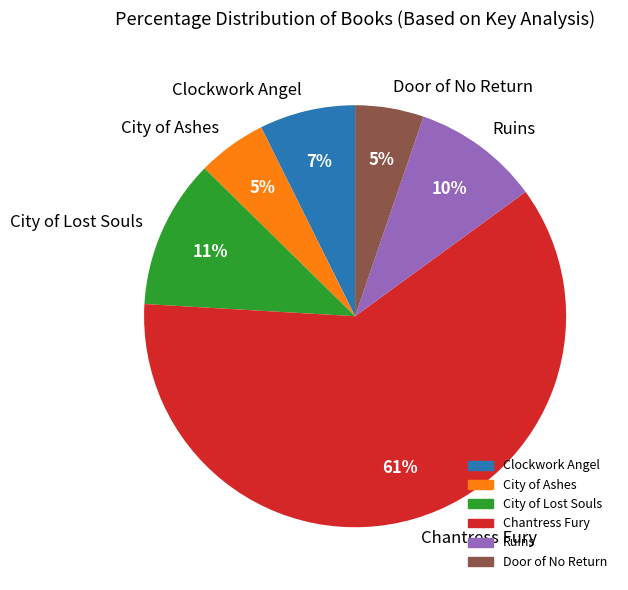

Which has a higher value, Clockwork Angel or Chantress Fury?

Chantress Fury